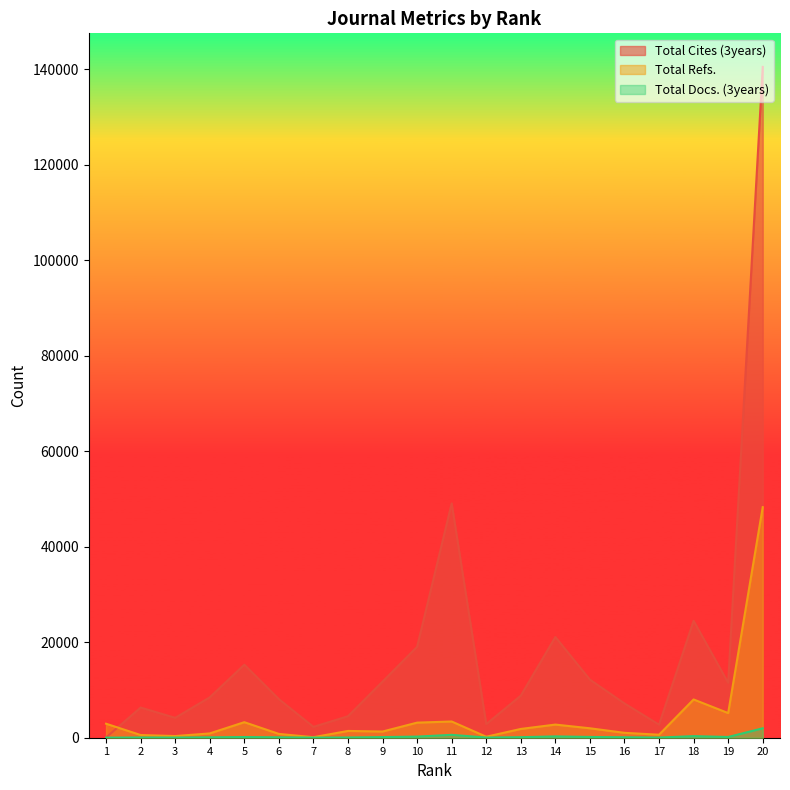

What is the value of the Total Docs. (3years) point at the 5th from the left?

148